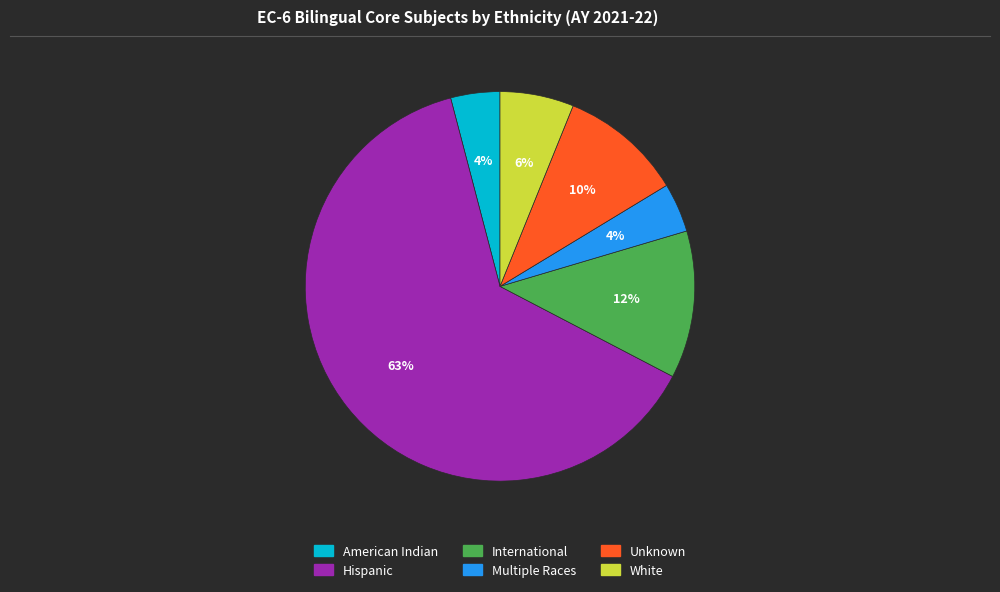

Approximately how many times larger is the value at White compared to Multiple Races?

1.5